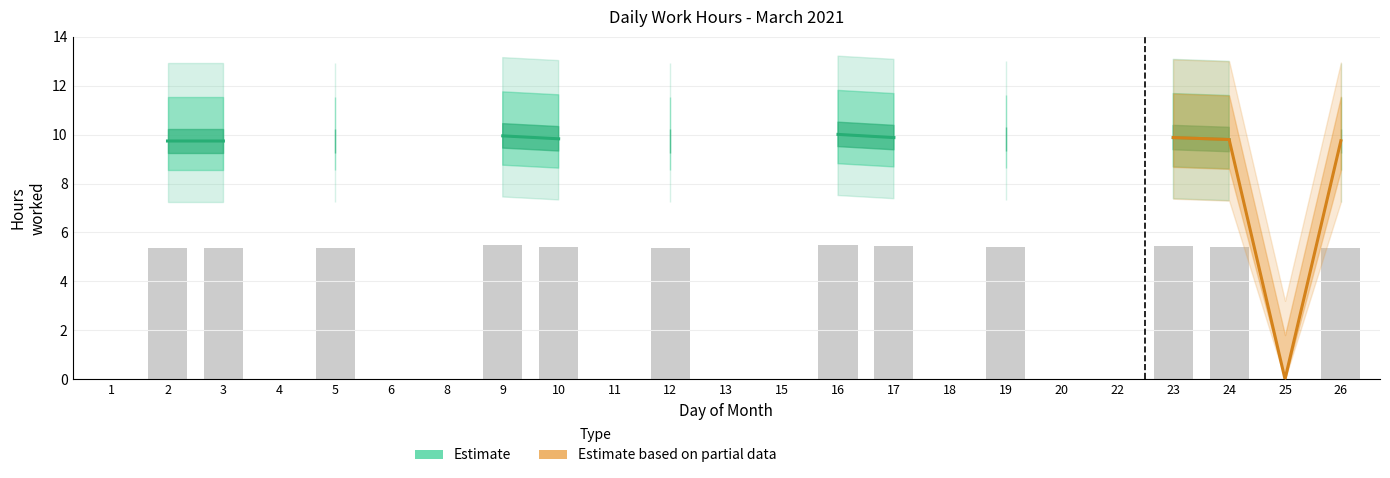

How many data points does each series have?

23